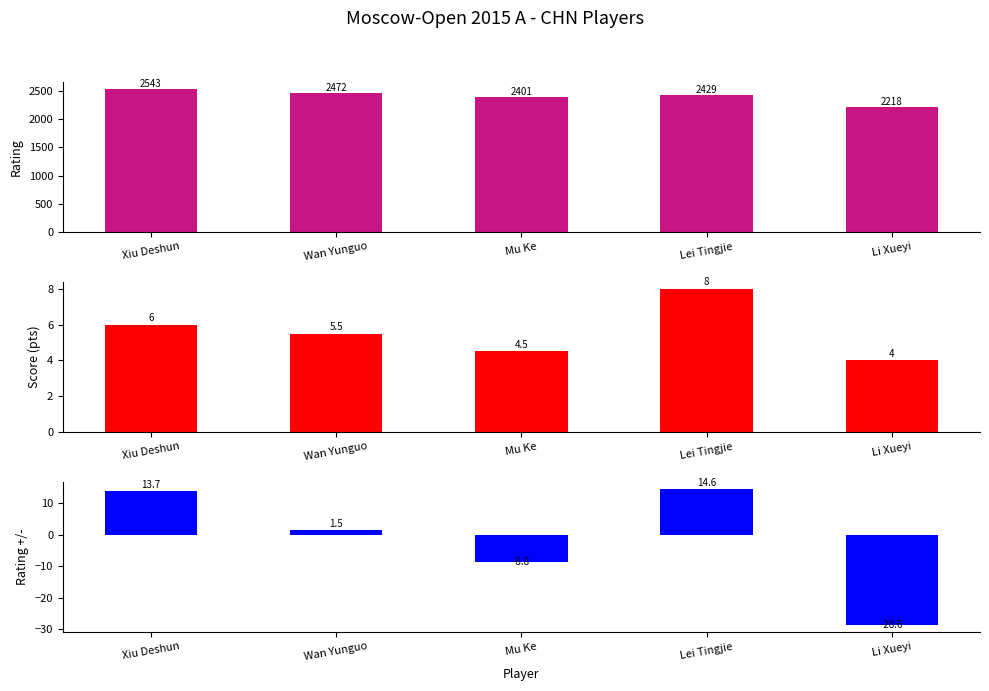

The value of Rating +/- at Xiu Deshun is 5.1. True or false?

False